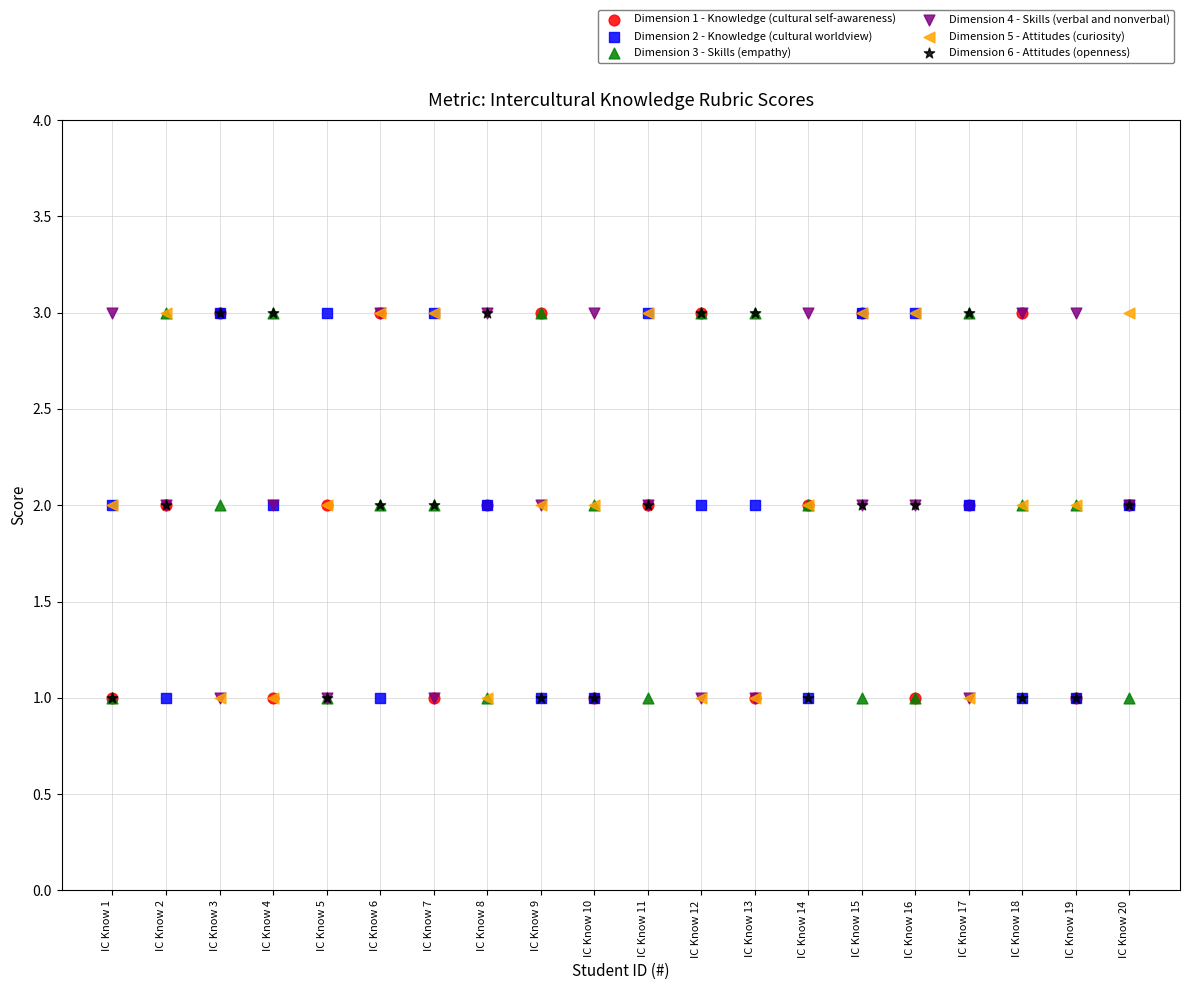

What are all the series names shown in the legend?

Dimension 1 - Knowledge (cultural self-awareness), Dimension 2 - Knowledge (cultural worldview), Dimension 3 - Skills (empathy), Dimension 4 - Skills (verbal and nonverbal), Dimension 5 - Attitudes (curiosity), Dimension 6 - Attitudes (openness)